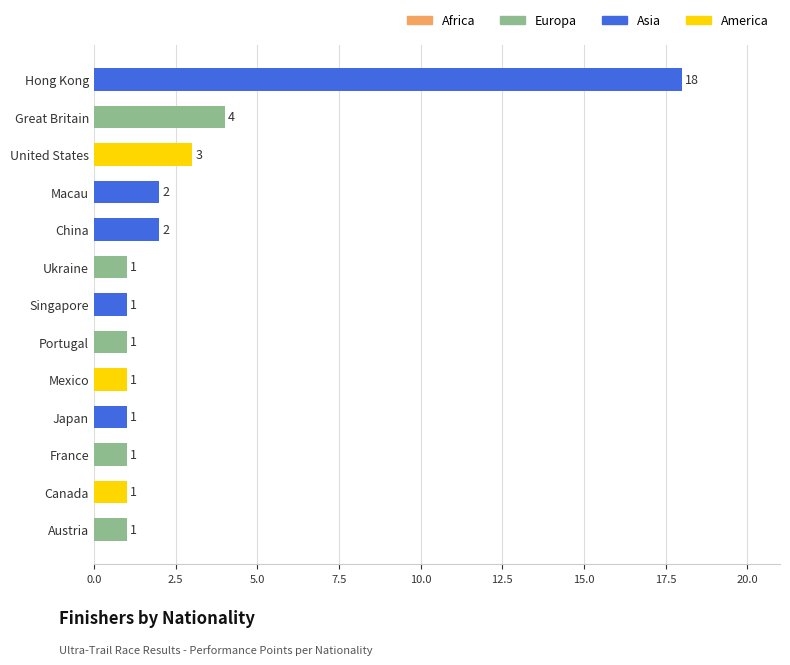

Reading bottom to top, extract all data points from this chart.

1	1	1	1	1	1	1	1	2	2	3	4	18